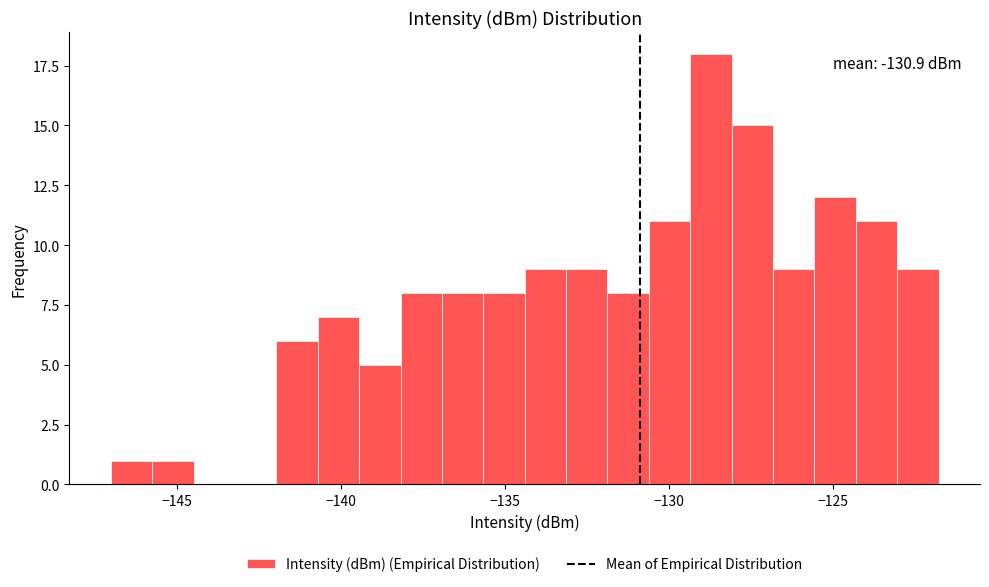

Read against the x-axis, roughly where is the centre of the tallest bar?

-128.5